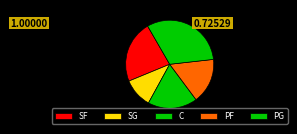

What is the change in value from SF to PF?

+1537